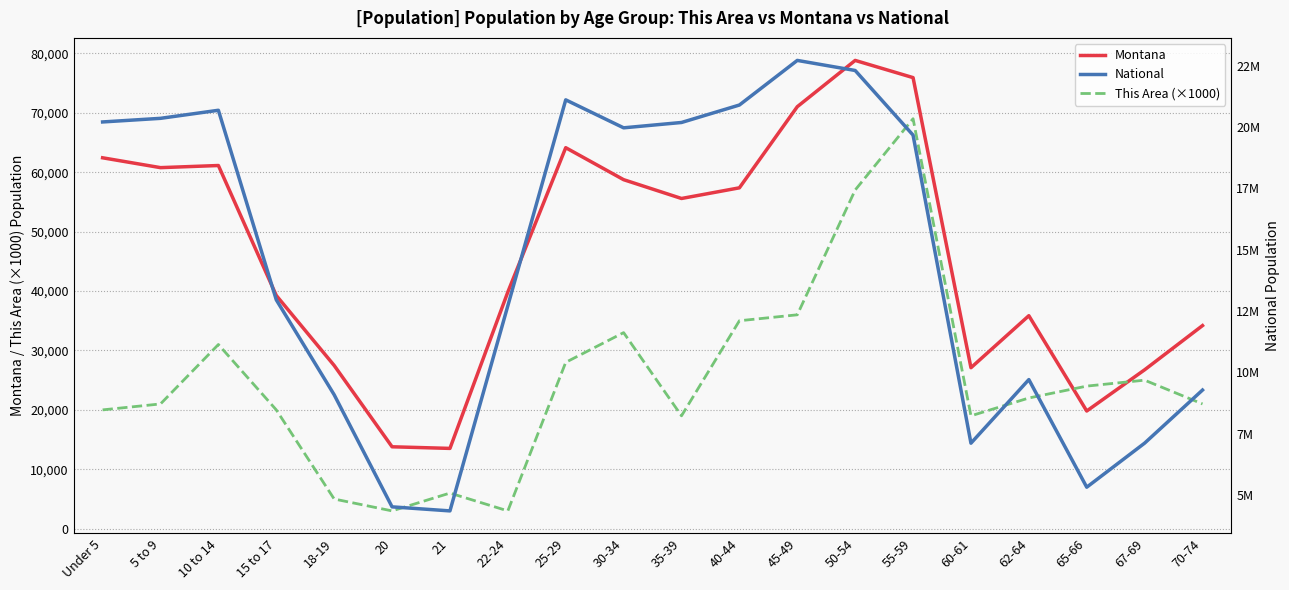

The value of Montana at 67-69 is 26745. True or false?

True